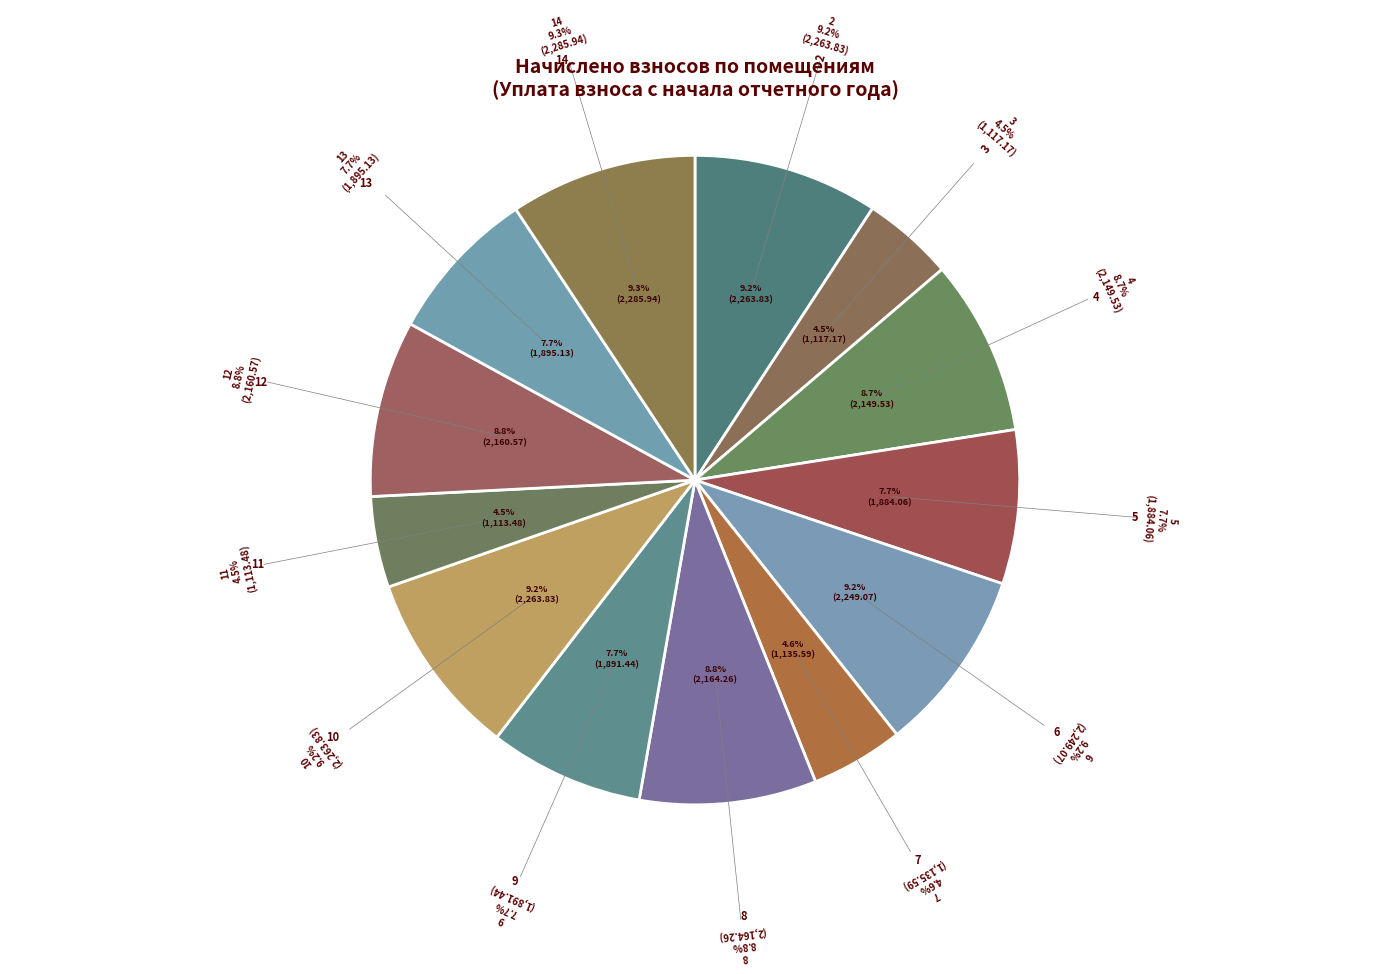

How many segments does this pie chart have?

13